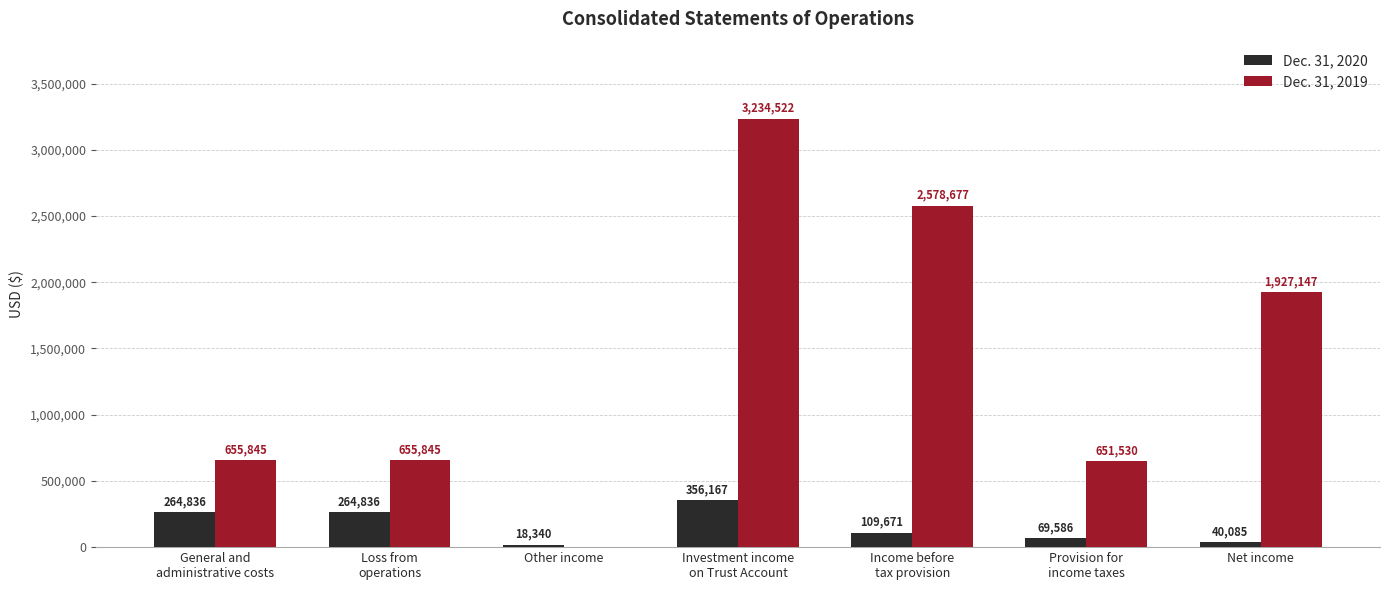

What is the maximum value shown in the chart?

3234522